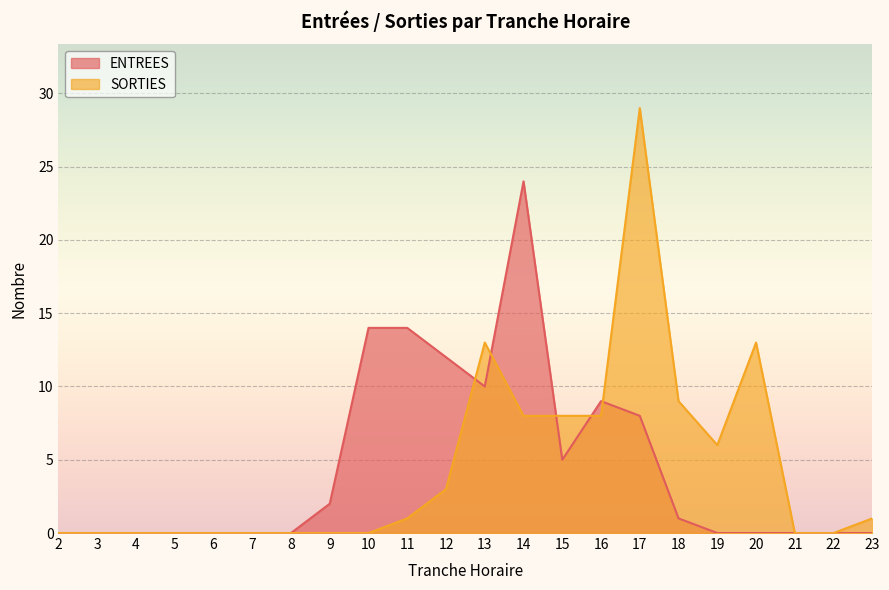

What is the sum of the SORTIES values at 3 and 18?

9